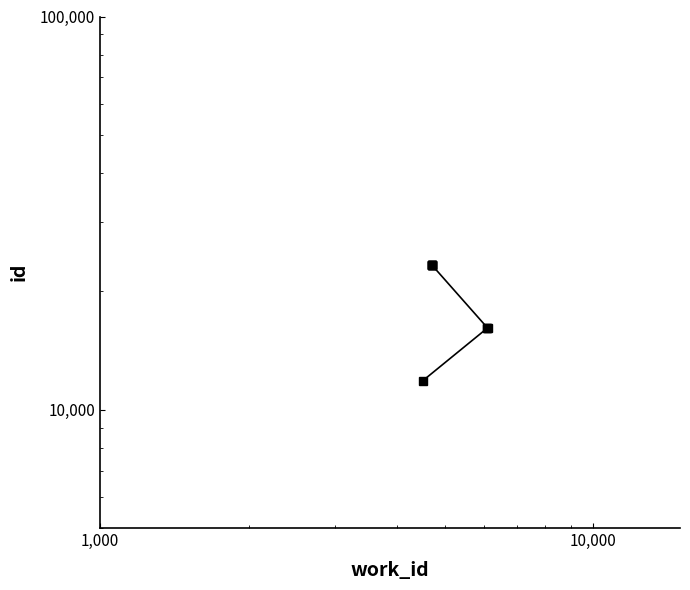

Where is the data nearest to the value 17624?

10,000